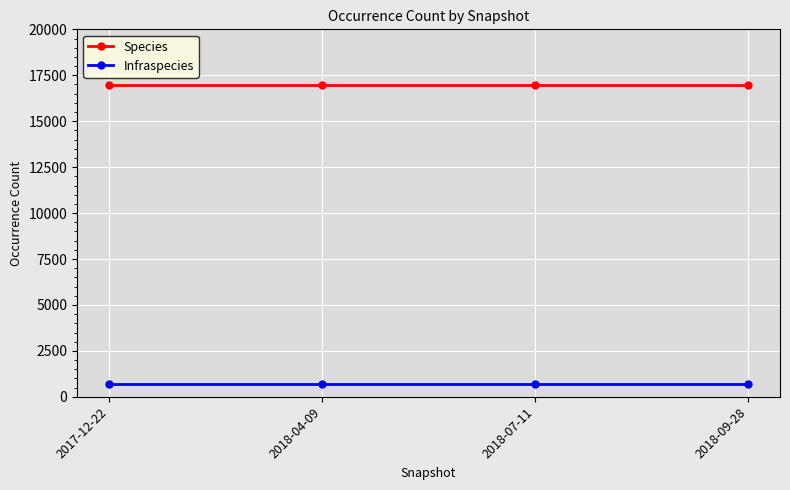

Is the value of Species at 2018-09-28 greater than the value of Infraspecies at 2017-12-22?

Yes